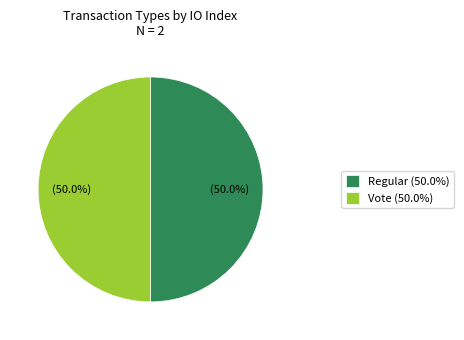

Combined, do Vote (50.0%) and Regular (50.0%) account for over 50%?

Yes